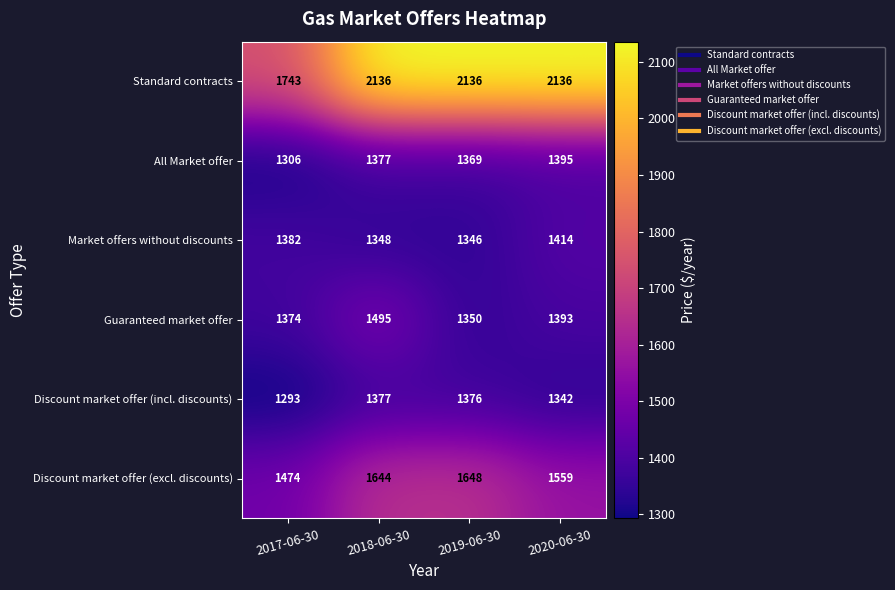

Reading left to right, list all the values displayed in this chart.

Standard contracts: 2017-06-30=1743	2018-06-30=2136	2019-06-30=2136	2020-06-30=2136
All Market offer: 2017-06-30=1306	2018-06-30=1377	2019-06-30=1369	2020-06-30=1395
Market offers without discounts: 2017-06-30=1382	2018-06-30=1348	2019-06-30=1346	2020-06-30=1414
Guaranteed market offer: 2017-06-30=1374	2018-06-30=1495	2019-06-30=1350	2020-06-30=1393
Discount market offer (incl. discounts): 2017-06-30=1293	2018-06-30=1377	2019-06-30=1376	2020-06-30=1342
Discount market offer (excl. discounts): 2017-06-30=1474	2018-06-30=1644	2019-06-30=1648	2020-06-30=1559